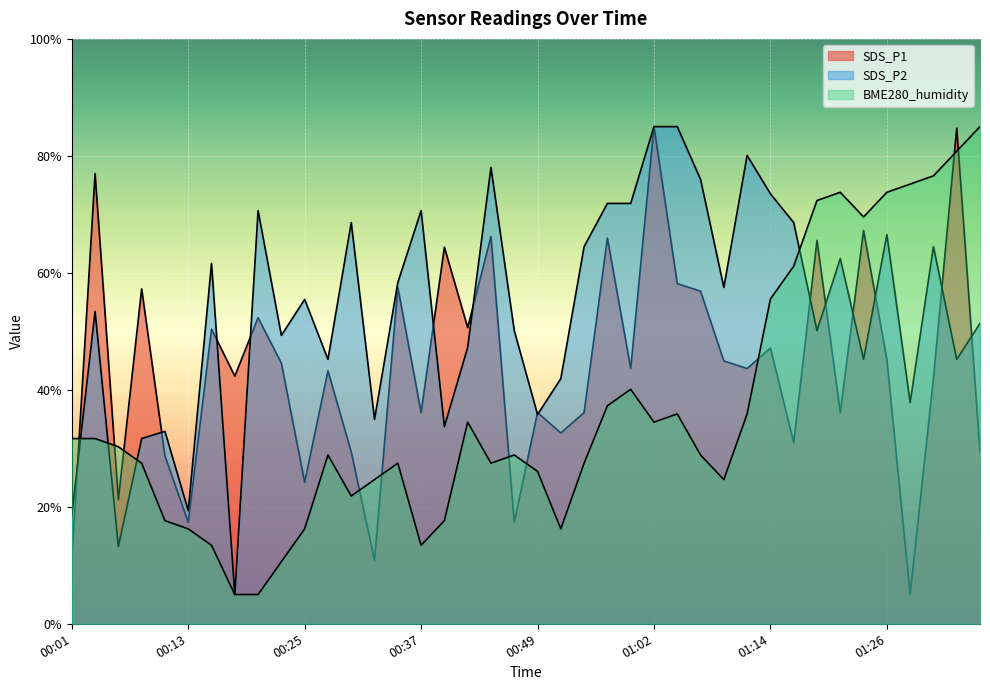

Reading left to right, list all the values displayed in this chart.

SDS_P1: 10.8	77.0	21.2	57.3	28.7	17.3	50.4	42.3	52.3	44.5	24.2	43.2	29.4	10.8	57.5	36.1	64.4	50.6	66.2	17.3	36.1	32.6	36.1	65.9	43.6	85.0	58.2	56.9	44.9	43.6	47.1	30.9	65.6	36.1	67.2	45.2	5.0	42.0	84.7	29.4
SDS_P2: 18.5	53.4	13.2	31.7	32.9	19.4	61.6	5.0	70.6	49.3	55.5	45.2	68.6	34.9	58.3	70.6	33.7	47.3	78.0	50.1	35.8	41.9	64.5	71.9	71.9	85.0	85.0	76.0	57.5	80.1	73.5	68.6	50.1	62.4	45.2	66.5	37.8	64.5	45.2	51.4
BME280_humidity: 31.7	31.7	30.3	27.5	17.6	16.2	13.4	5.0	5.0	10.6	16.2	28.9	21.8	24.6	27.5	13.4	17.6	34.5	27.5	28.9	26.1	16.2	27.5	37.3	40.1	34.5	35.9	28.9	24.6	35.9	55.5	61.1	72.4	73.8	69.6	73.8	75.2	76.6	80.8	85.0